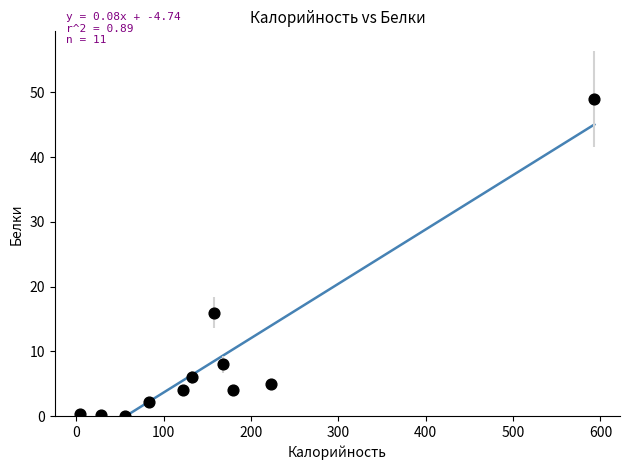

What is the average Y value?

8.6